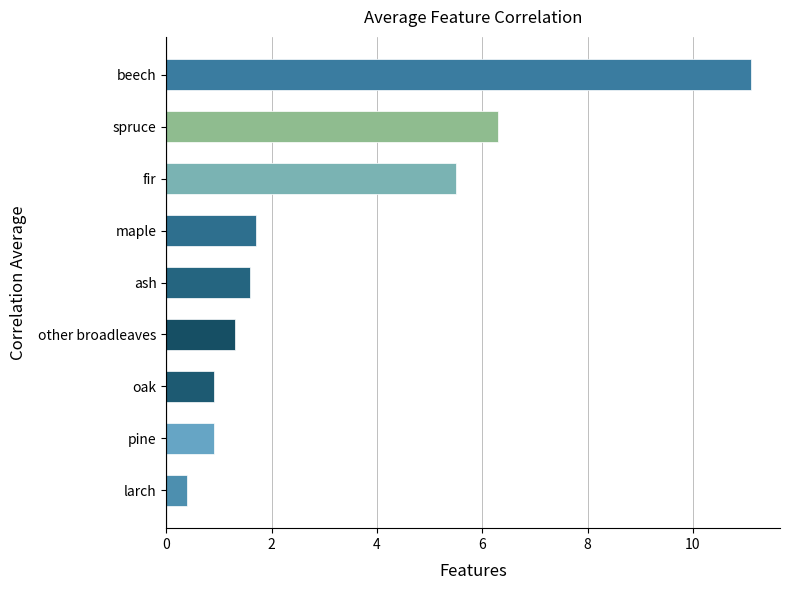

Are the bars horizontal?

Yes